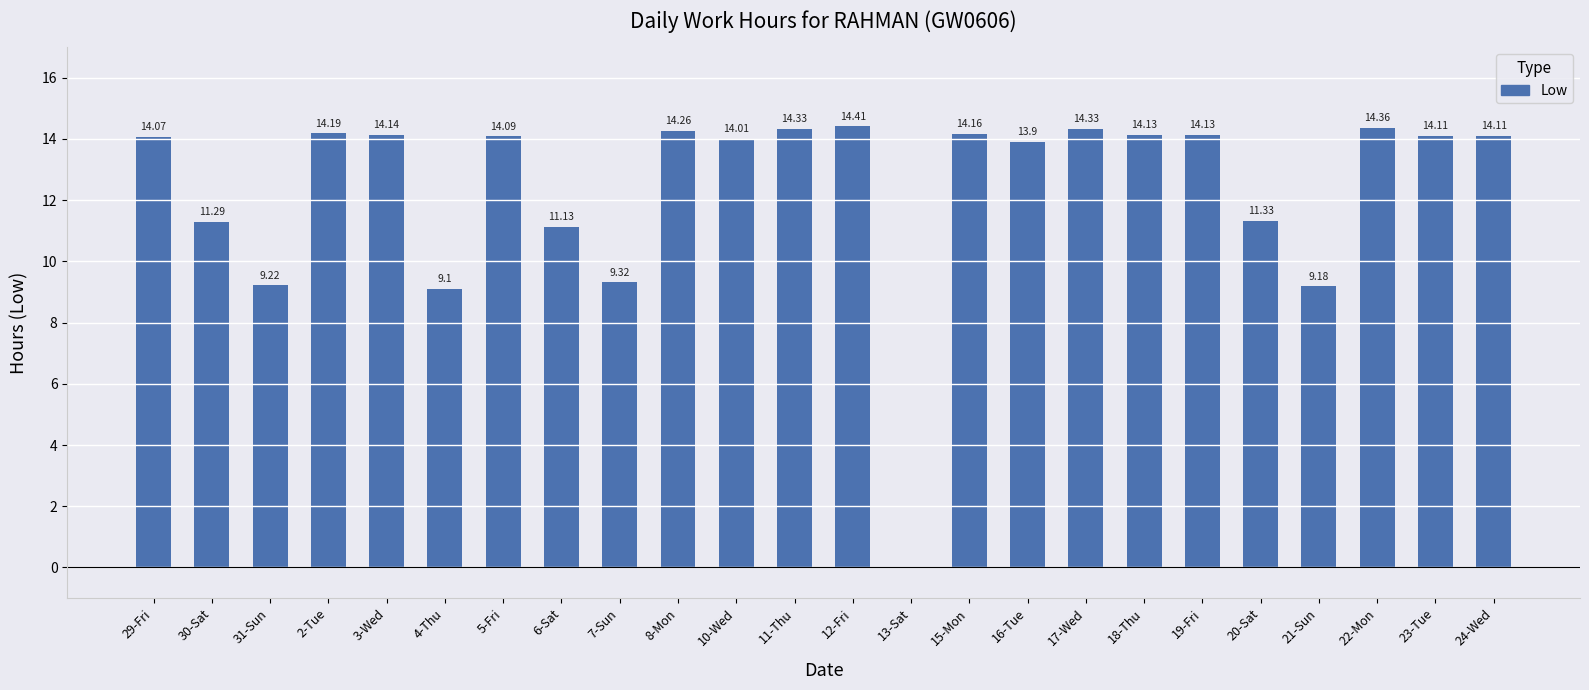

What is the maximum value shown in the chart?

14.4